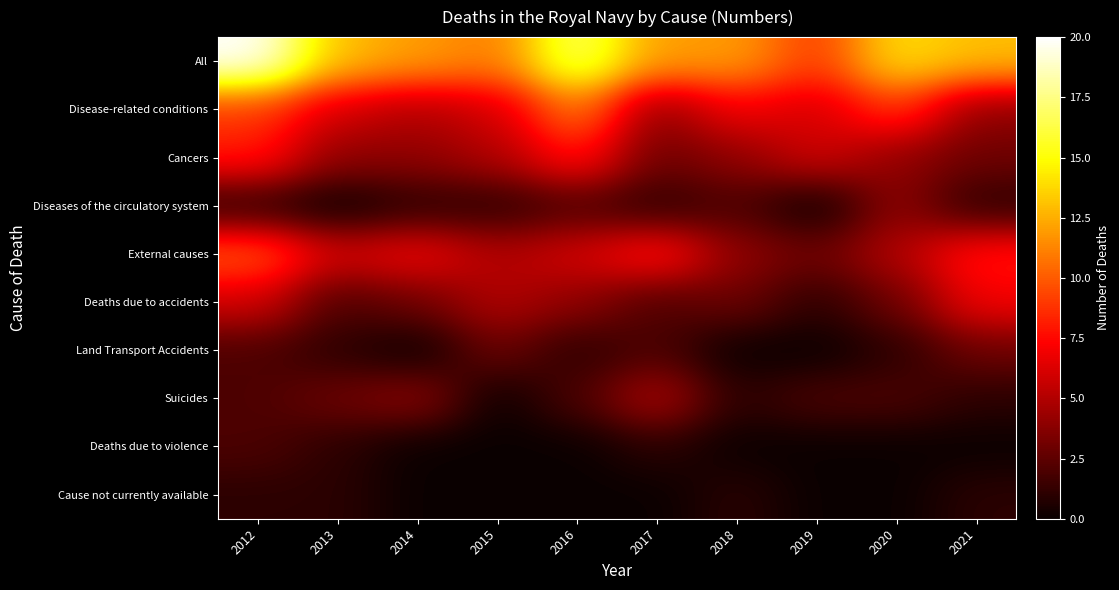

Which has a higher value, 2012 or 2020?

2012